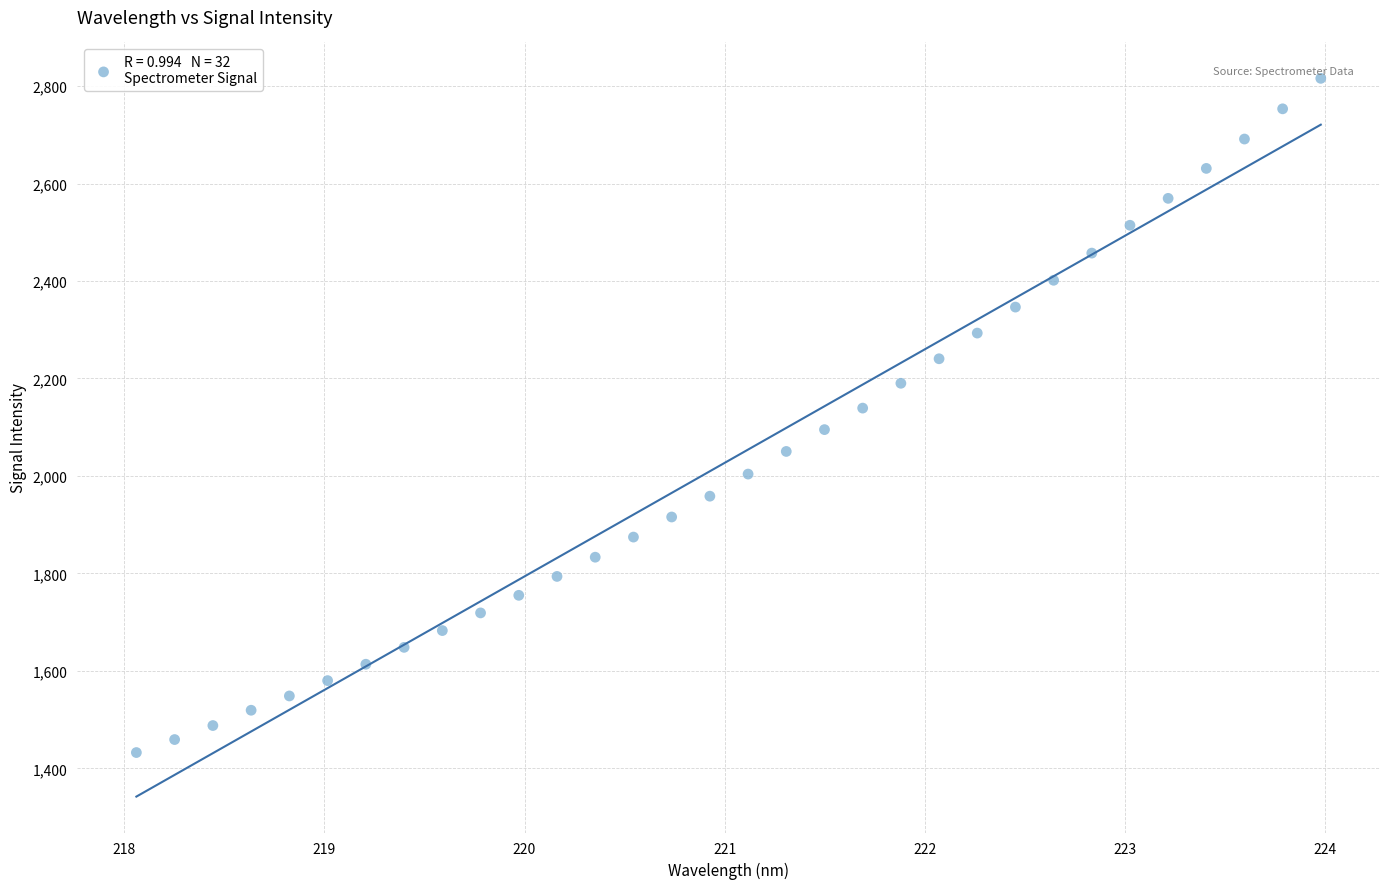

What is the range of Y values (max minus min)?

1383.3